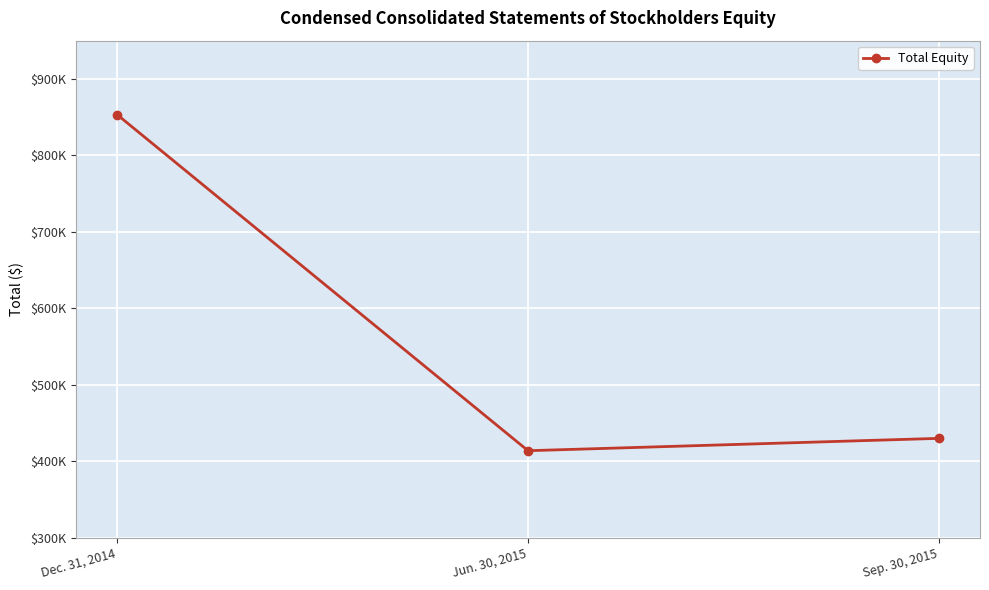

Does the chart display data point markers on the line(s)?

Yes